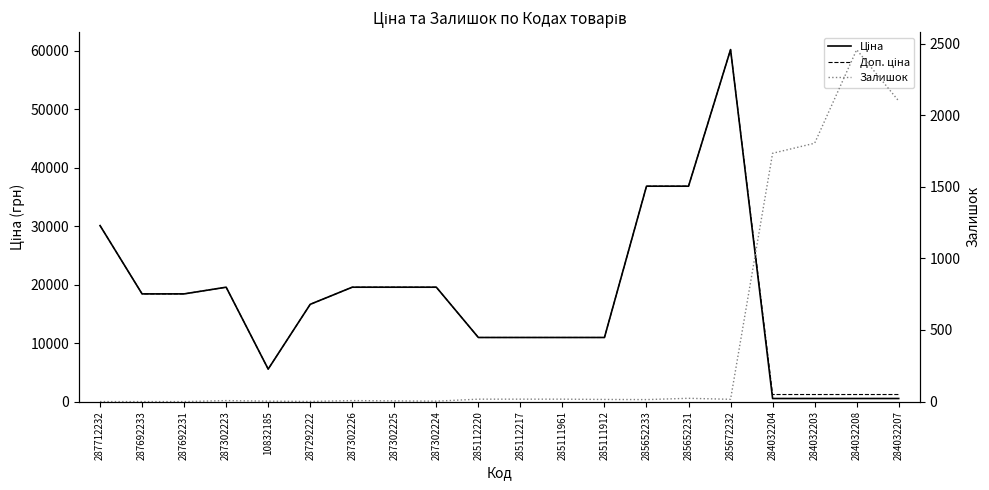

Which series has the widest spread of values?

Ціна